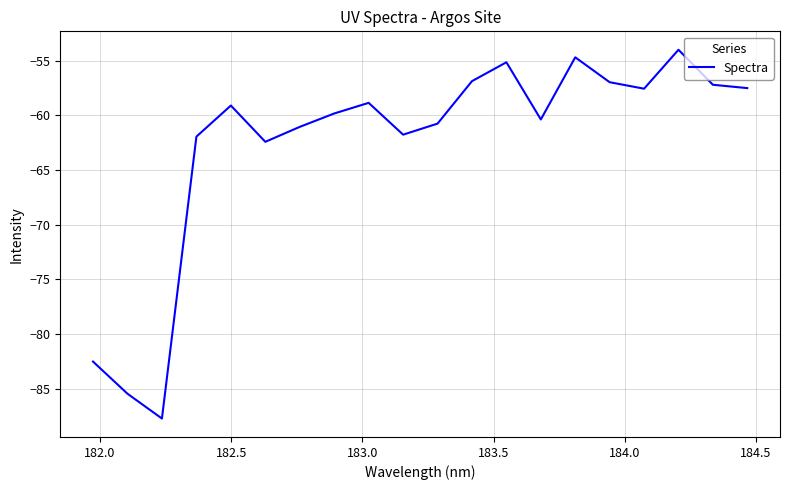

What is the difference between the maximum and minimum values?

33.7